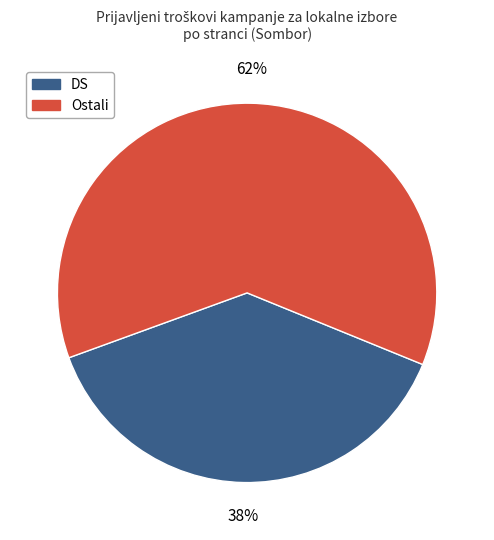

Is there a majority slice in this chart?

Yes